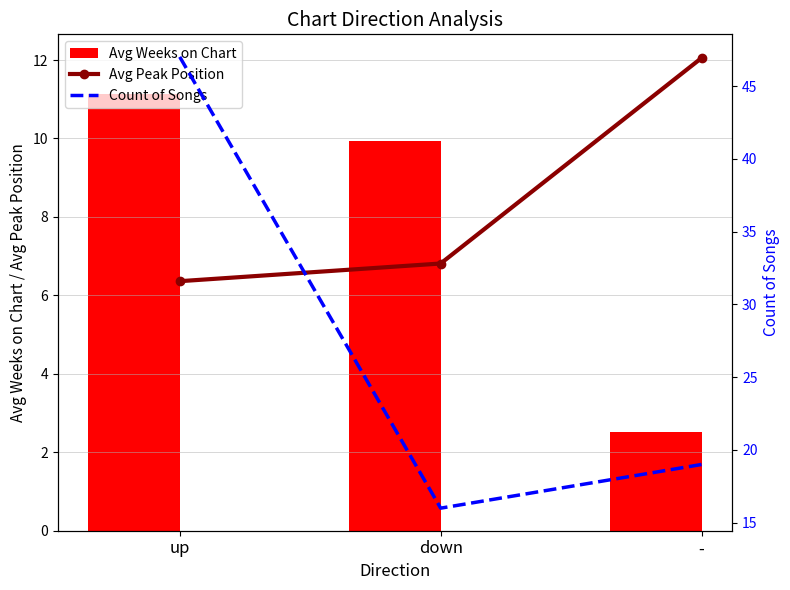

At which label does Count of Songs reach its minimum?

down